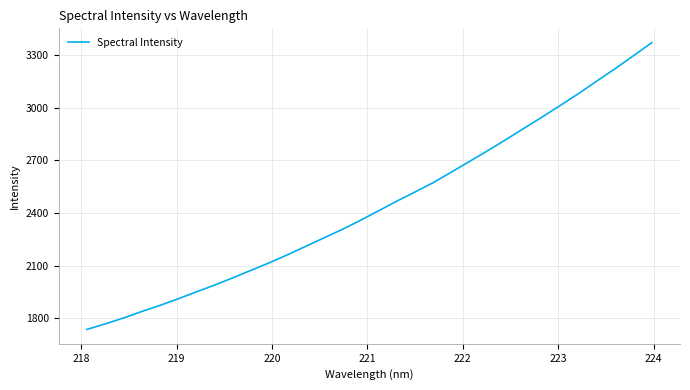

What is the difference between the maximum and minimum values?

1633.1